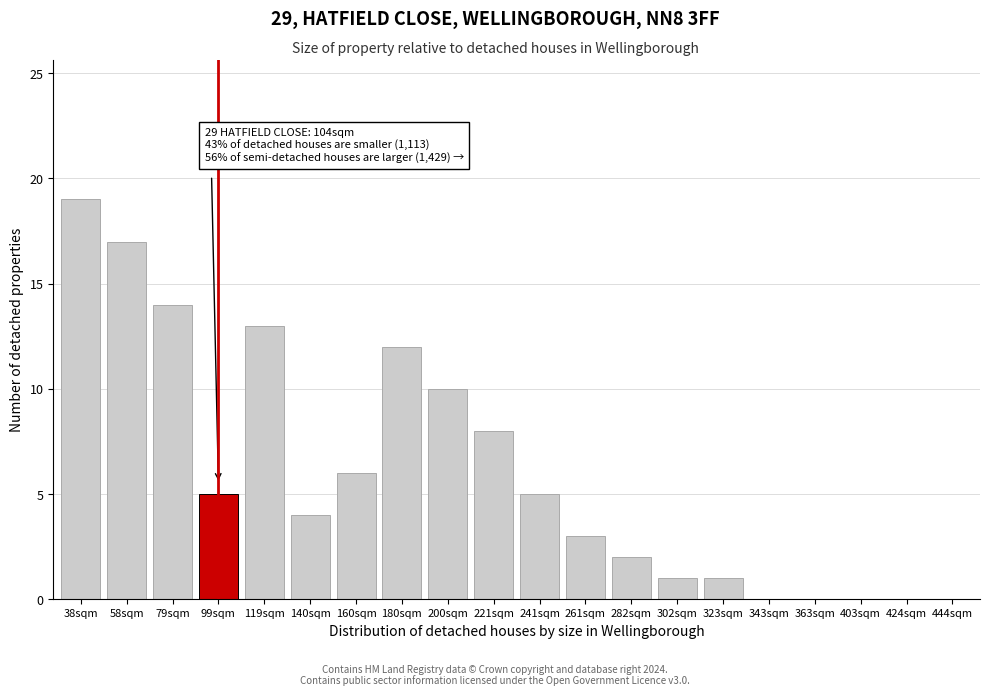

Reading right to left, extract all data points from this chart.

444sqm=0	424sqm=0	403sqm=0	363sqm=0	343sqm=0	323sqm=1	302sqm=1	282sqm=2	261sqm=3	241sqm=5	221sqm=8	200sqm=10	180sqm=12	160sqm=6	140sqm=4	119sqm=13	99sqm=5	79sqm=14	58sqm=17	38sqm=19